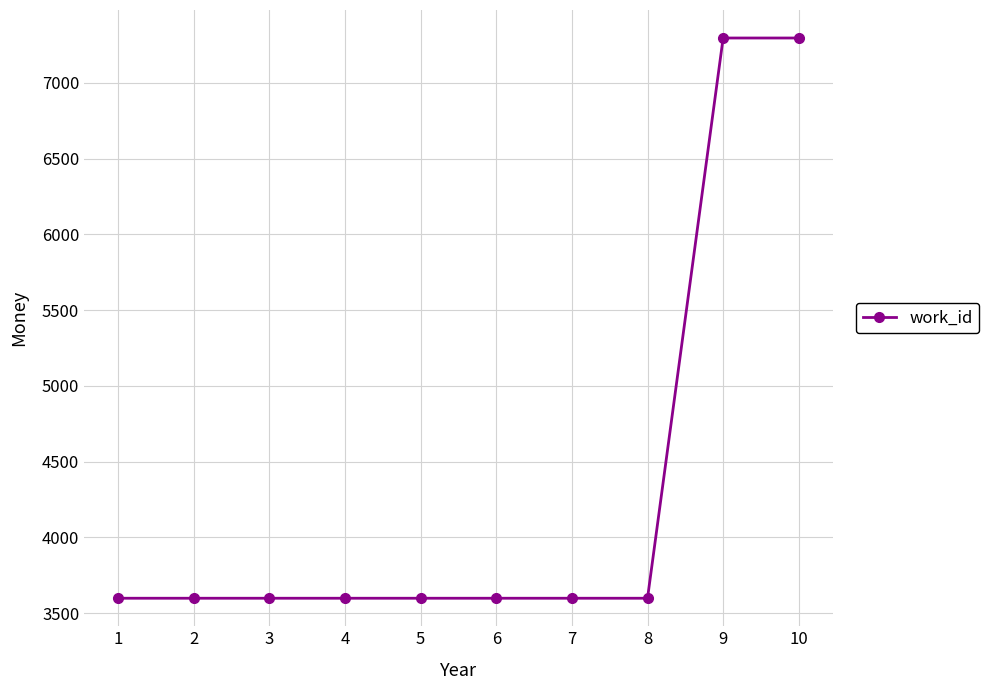

Is it true that the value at 10 is 7295?

True